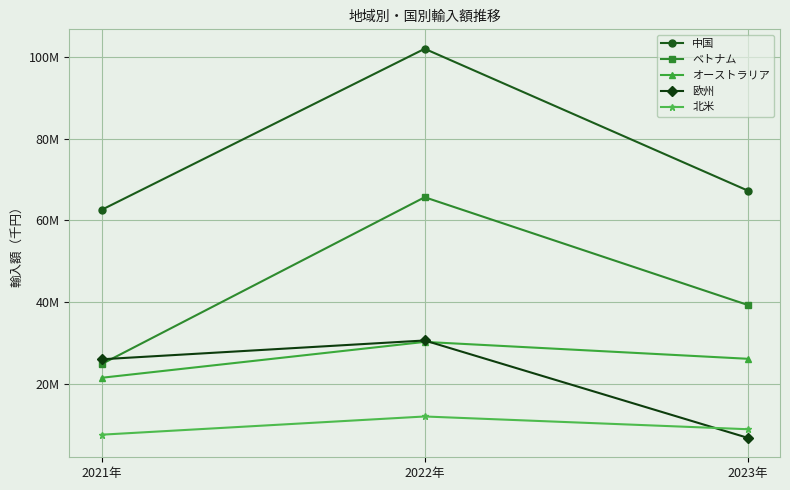

Reading right to left, extract all data points from this chart.

中国: 2023年=67291997	2022年=101995361	2021年=62583328
ベトナム: 2023年=39294590	2022年=65660138	2021年=24831366
オーストラリア: 2023年=26114765	2022年=30249040	2021年=21468457
欧州: 2023年=6767294	2022年=30595611	2021年=25995619
北米: 2023年=8873497	2022年=11990699	2021年=7536625